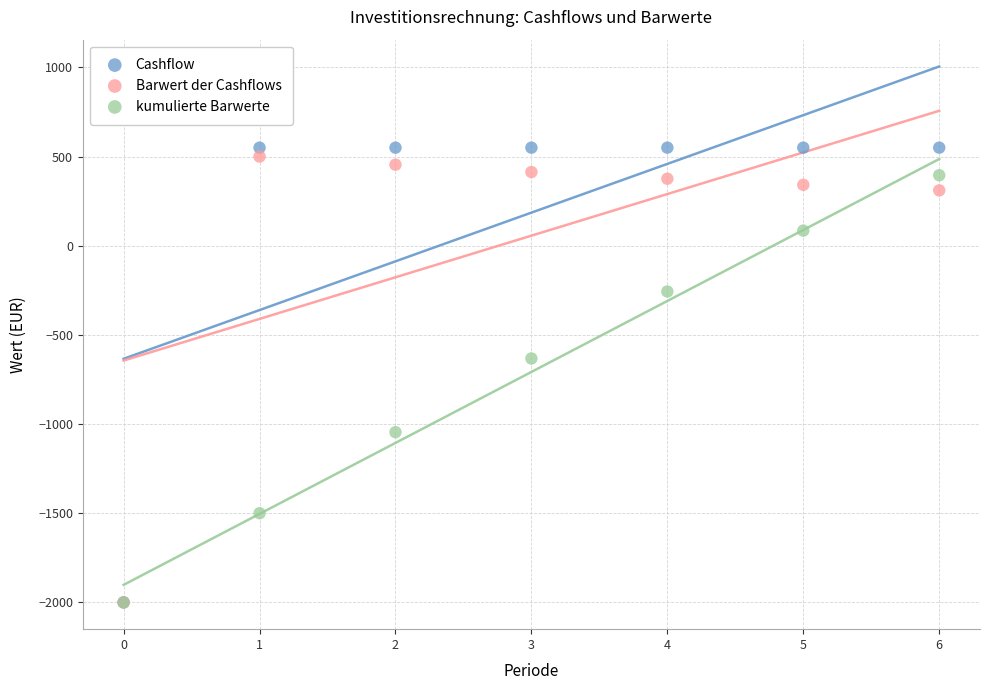

In the Cashflow series, what Y value is closest to -725?

-2000.0